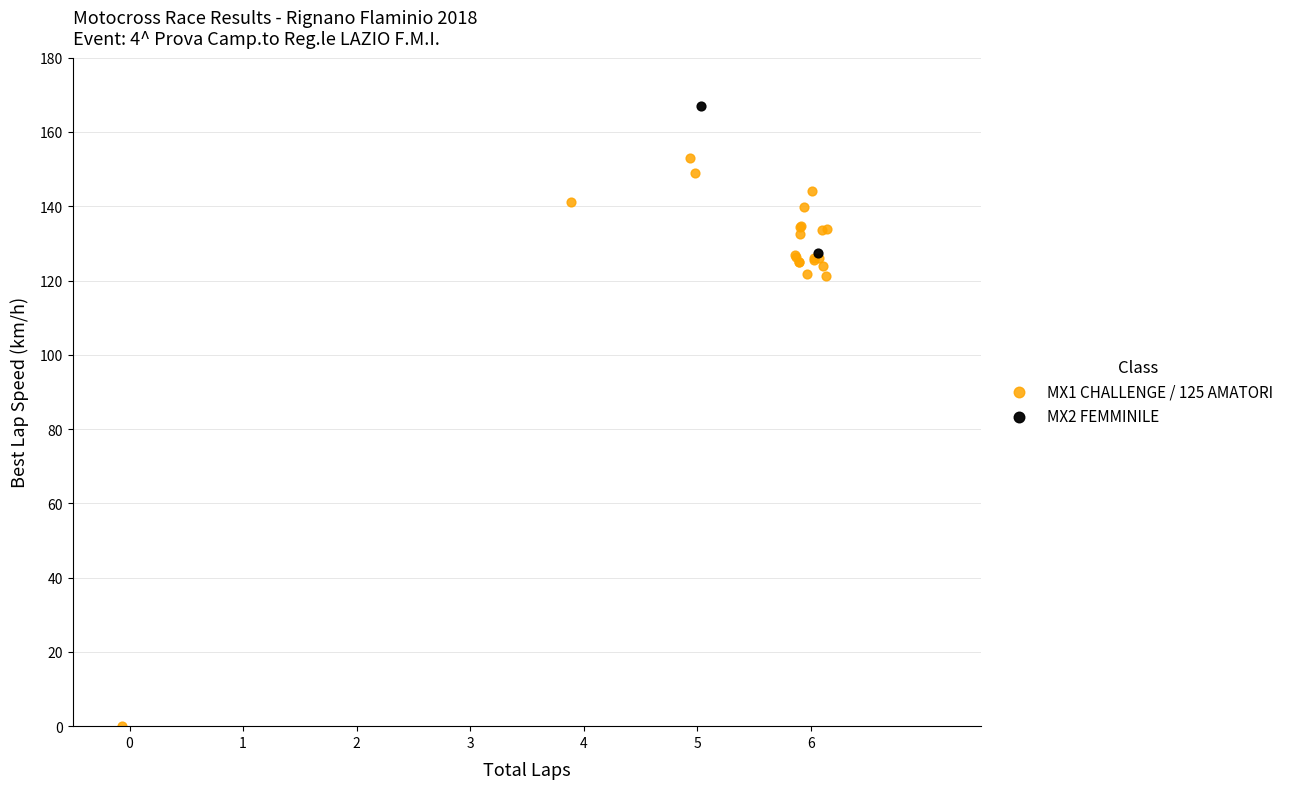

What are all the series names shown in the legend?

MX1 CHALLENGE / 125 AMATORI, MX2 FEMMINILE